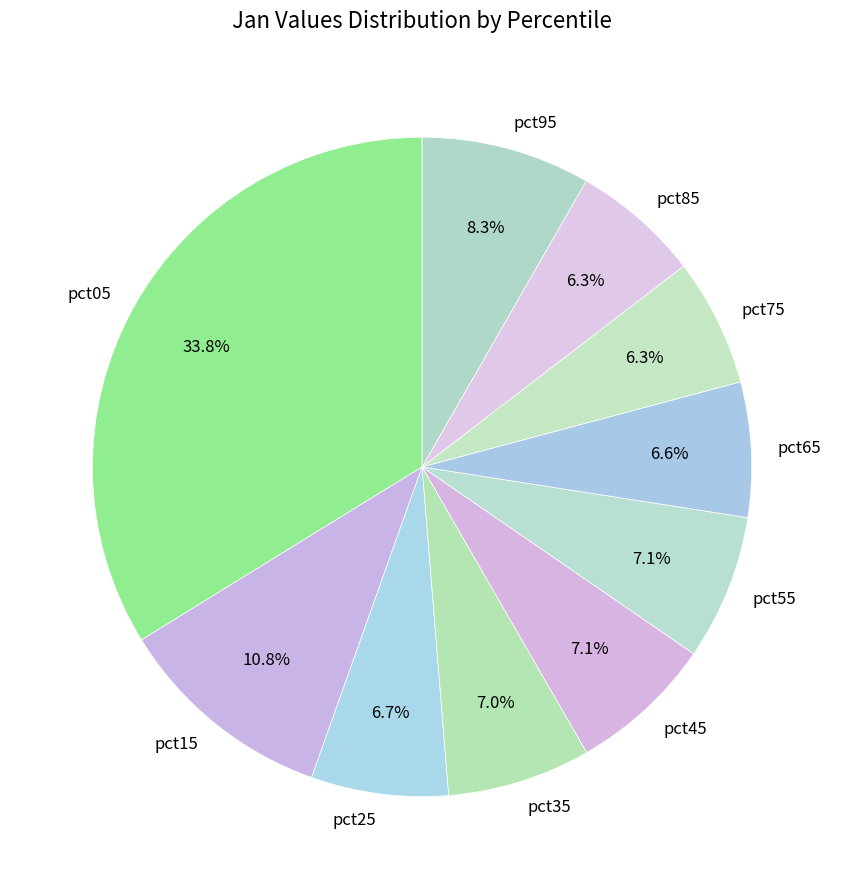

Count the number of slices in the pie.

10